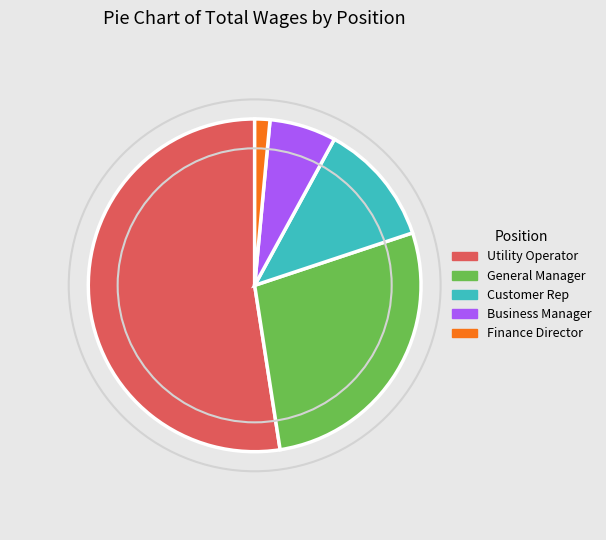

True or false: Finance Director accounts for 1% of the total.

True